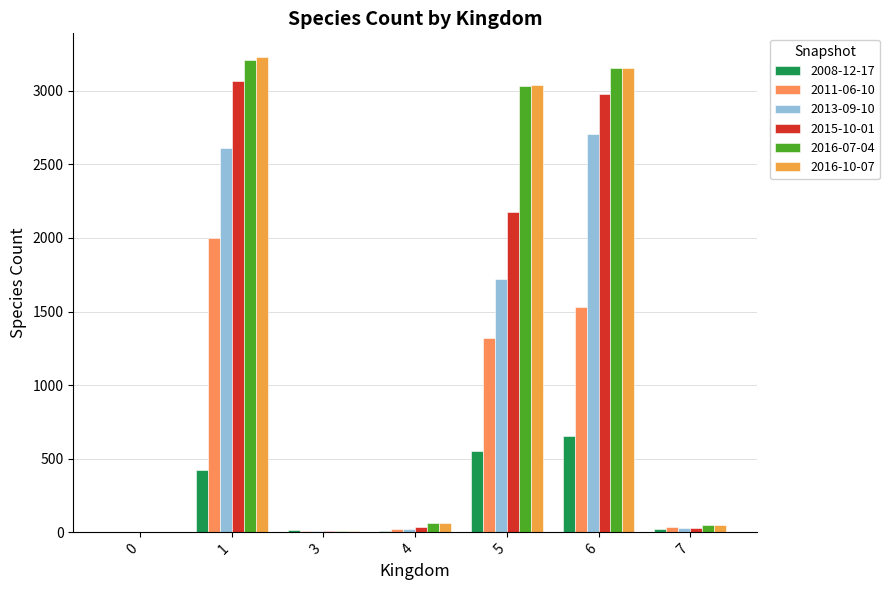

List the series in order of their peak value, highest first.

2016-10-07, 2016-07-04, 2015-10-01, 2013-09-10, 2011-06-10, 2008-12-17